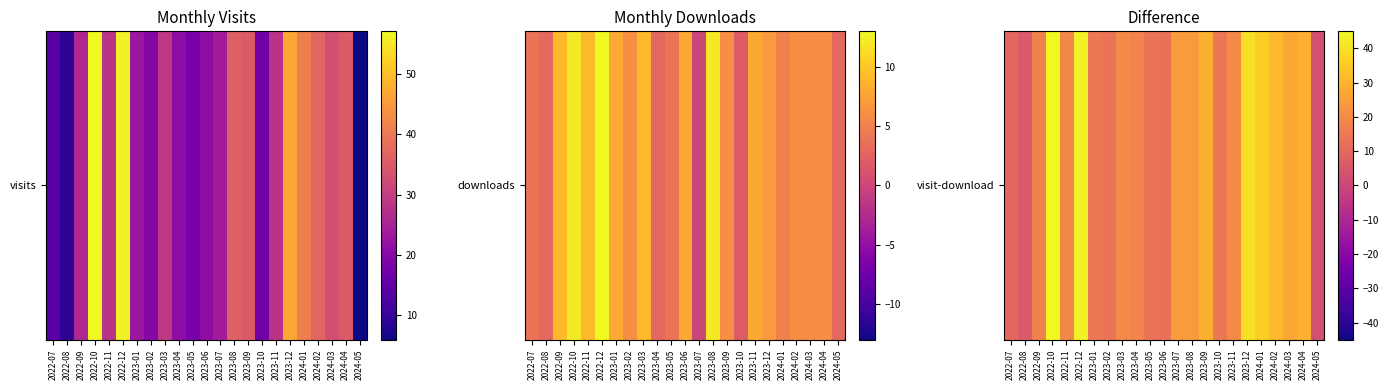

How many distinct data groups are displayed?

1